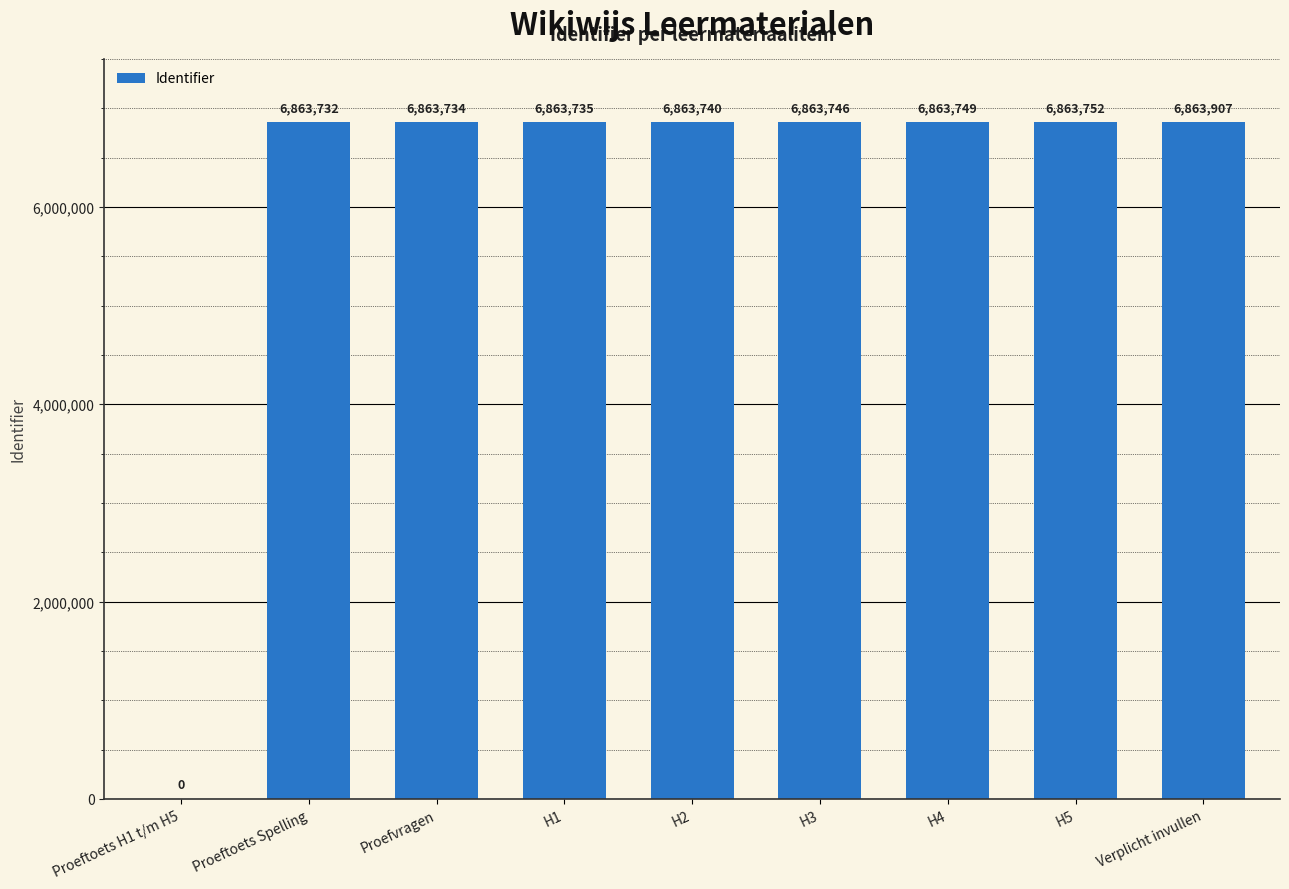

At which category does the chart reach its peak across all series?

Verplicht invullen